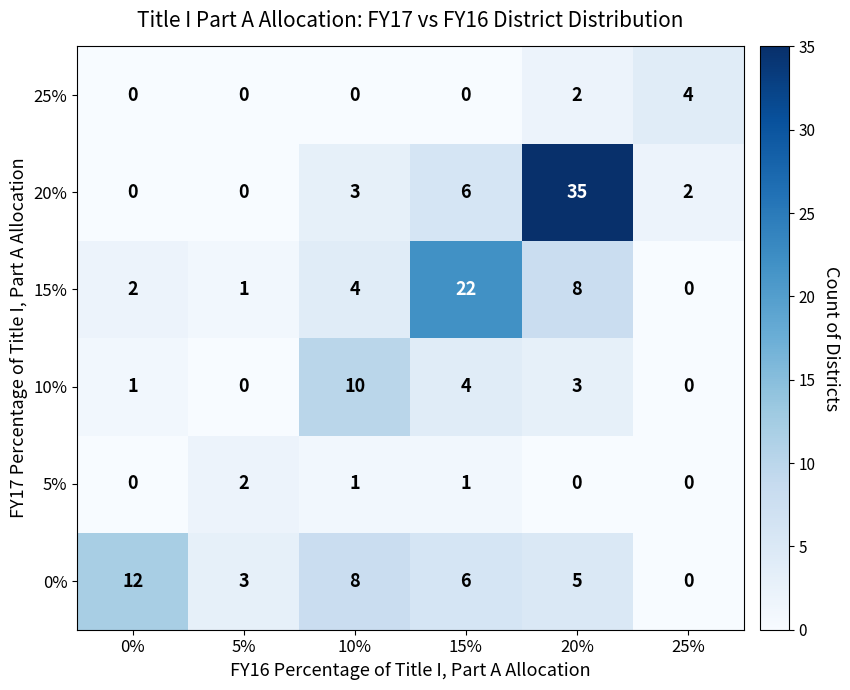

What is the maximum value shown in the chart?

35